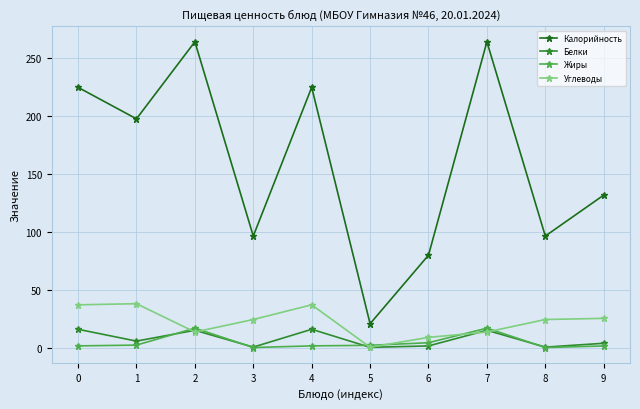

What is the difference between the Углеводы values at 9 and 3?

1.0